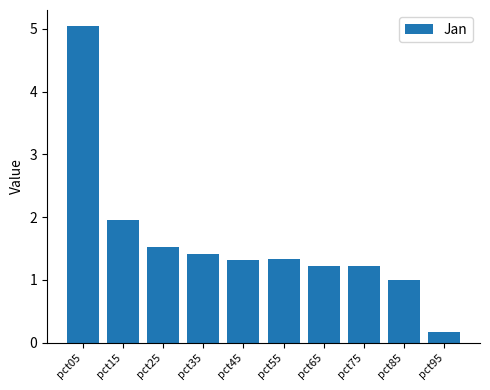

Is it true that the value at pct85 is 1.0?

True